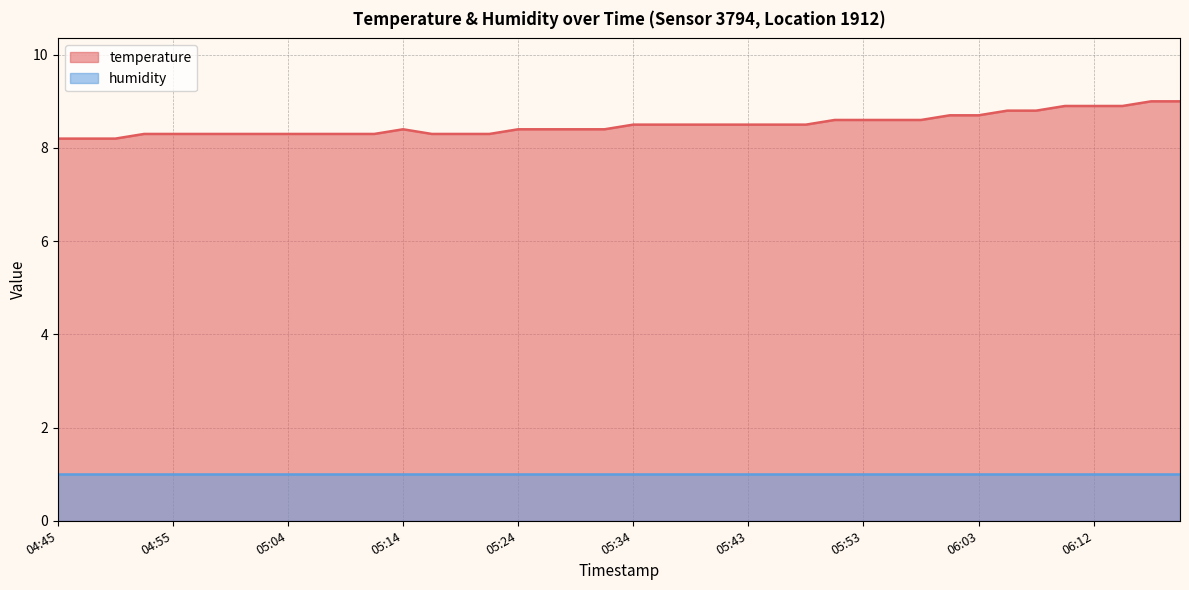

Between 05:17 and 05:43, which is larger?

05:43